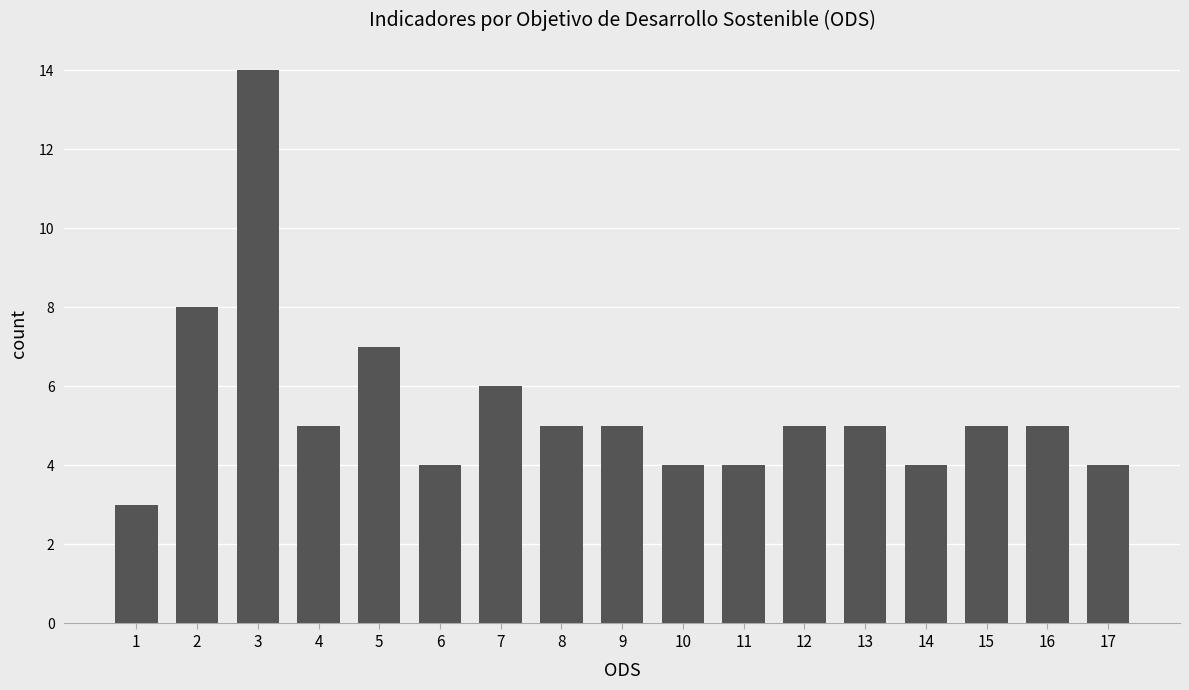

At which category does the chart reach its peak across all series?

3